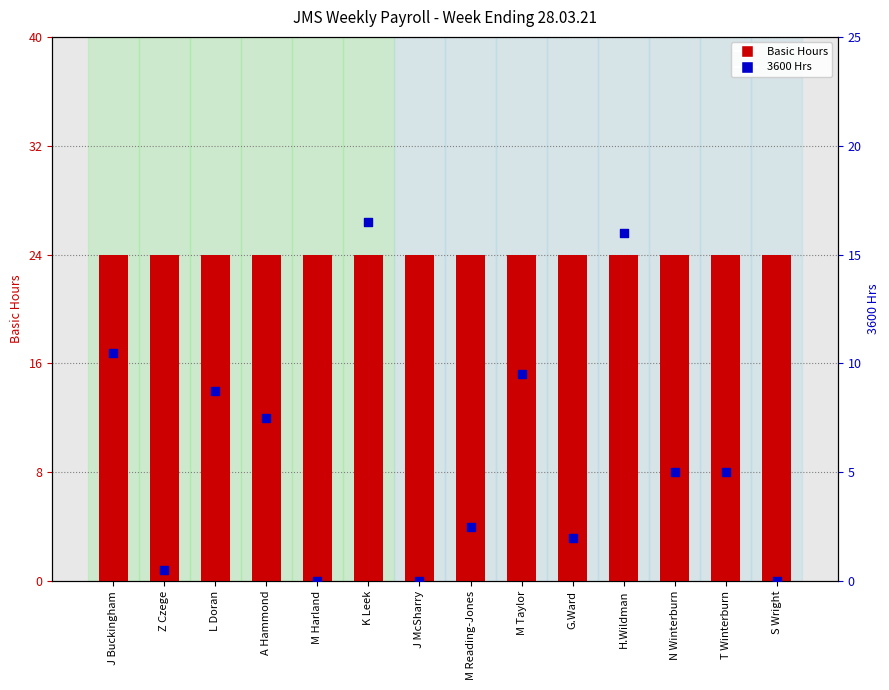

At how many categories does at least one series exceed 11?

14